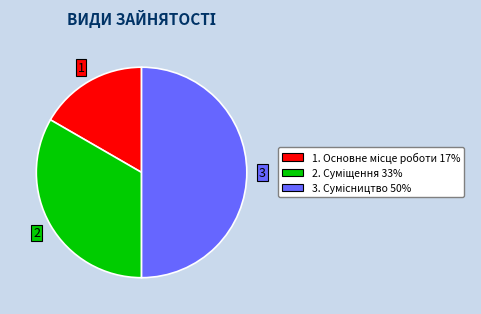

How many segments does this pie chart have?

3